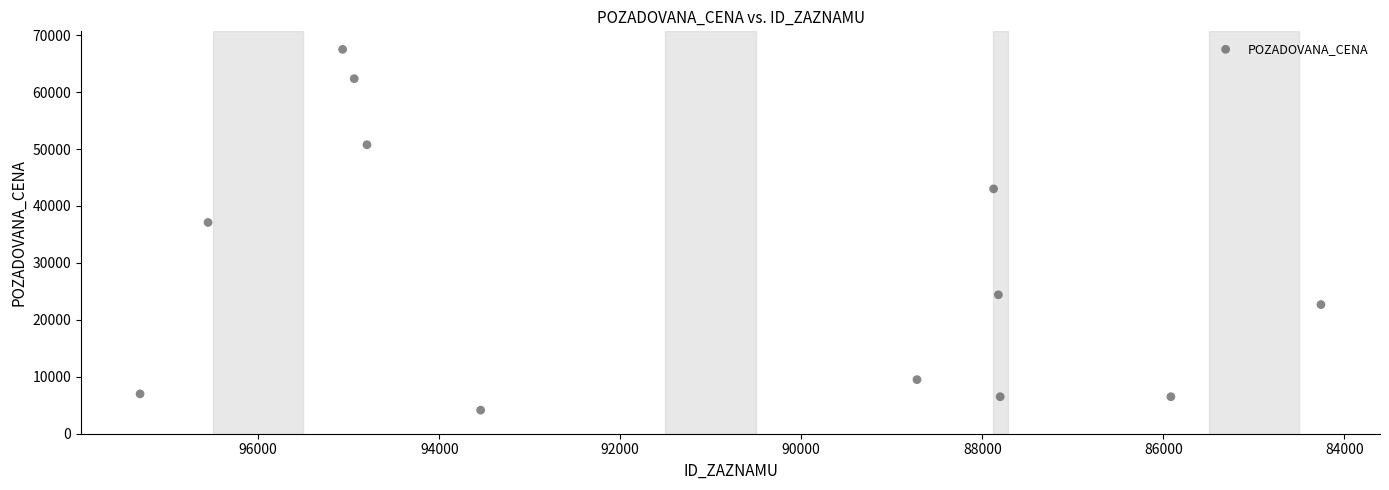

What is the average Y value?

28452